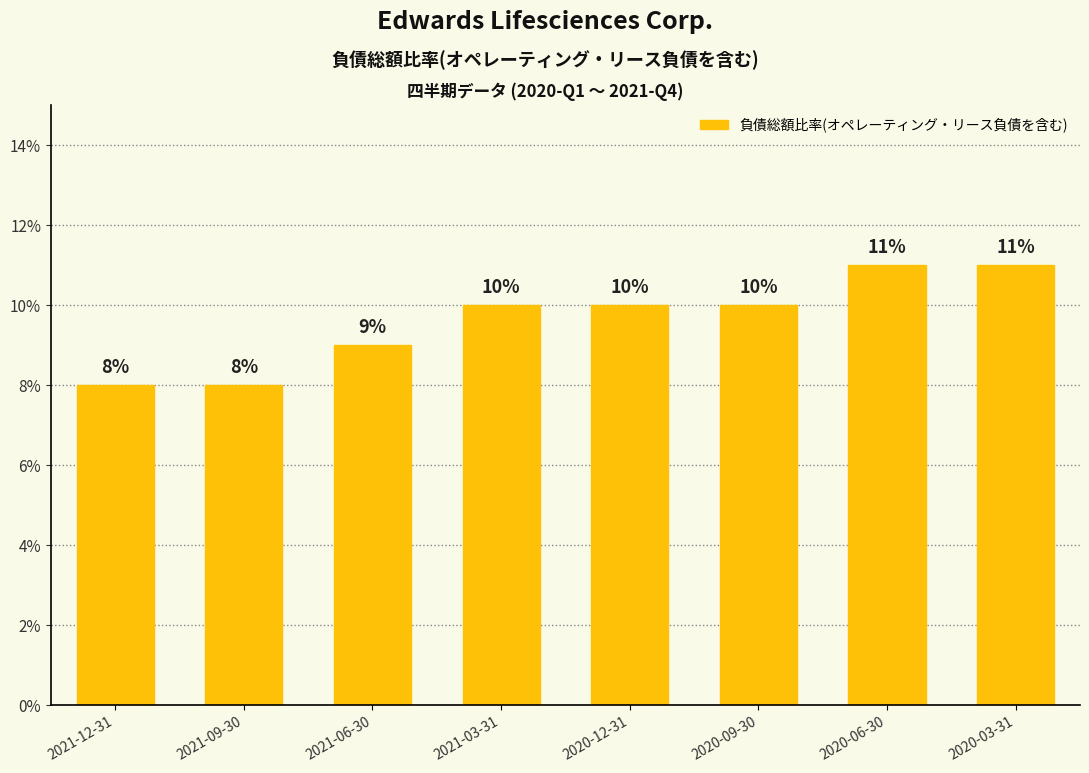

Are the bars grouped side by side (vs. stacked)?

No